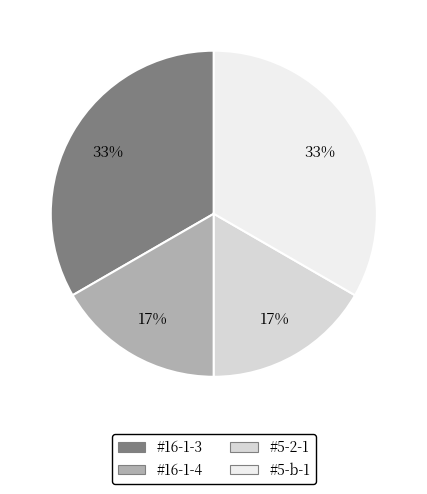

Is it true that #5-2-1 is 6% of the pie?

False